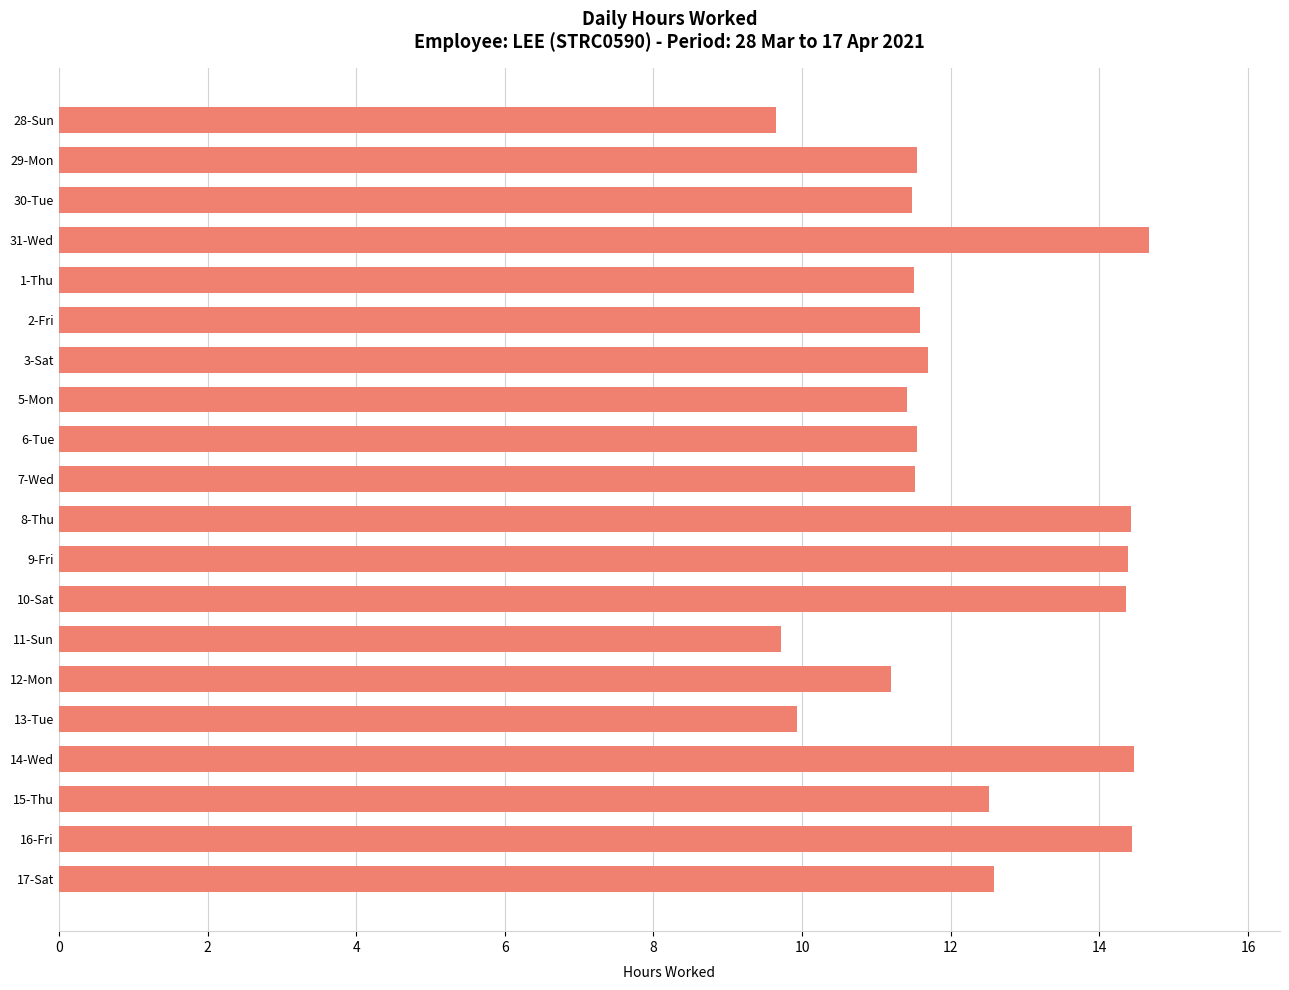

The chart shows a value of 5.8 at 29-Mon. True or false?

False